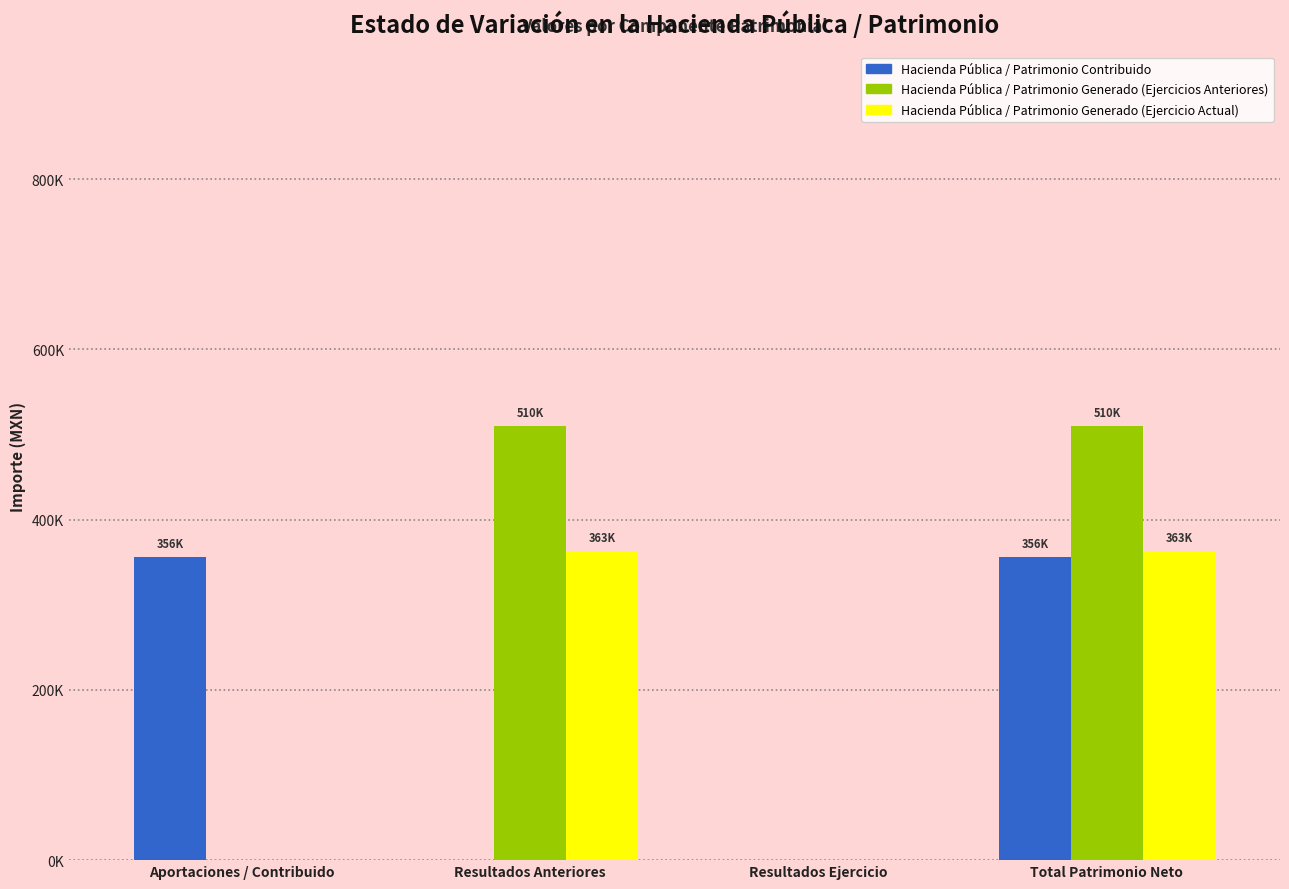

Are the bars grouped side by side (vs. stacked)?

Yes